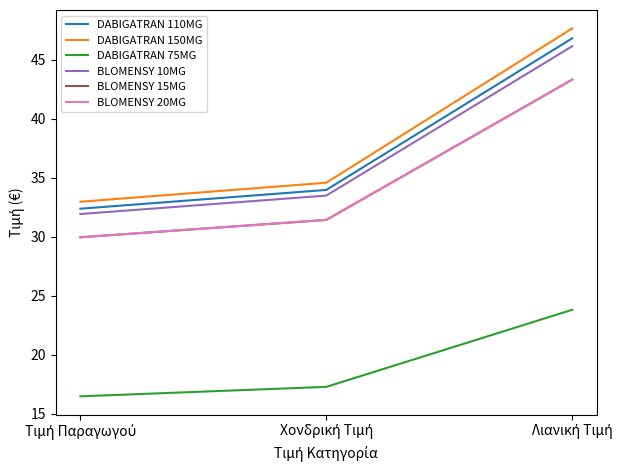

What is the difference between the highest and lowest values at Λιανική Τιμή?

23.8